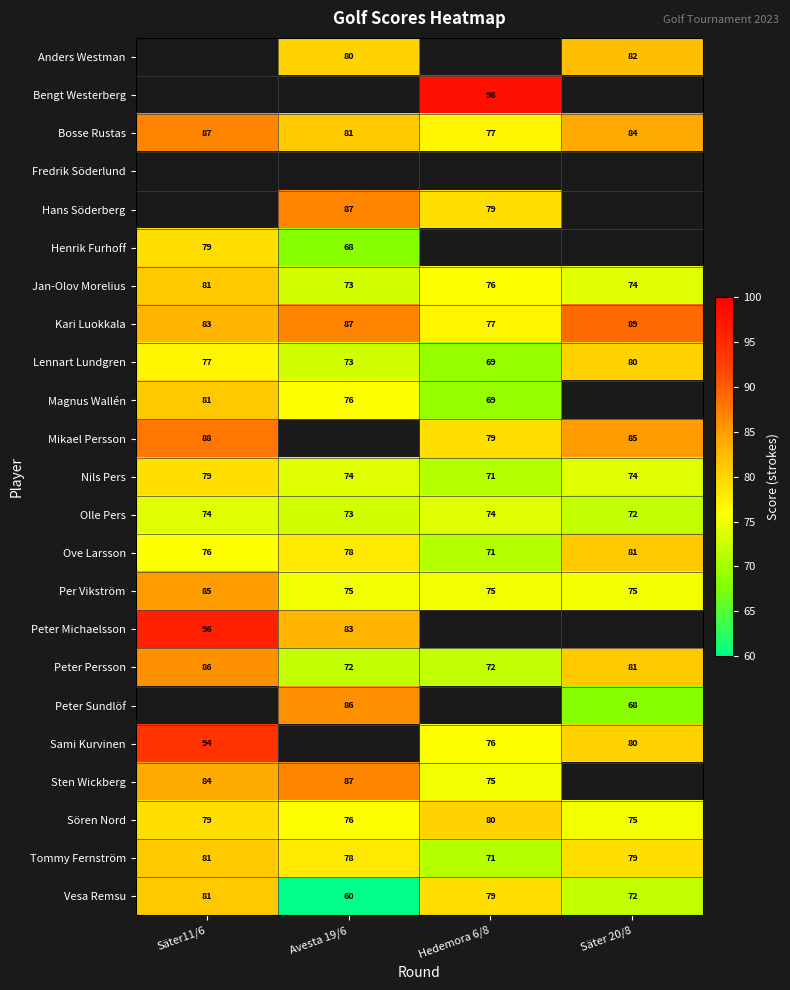

What is the sum of all Lennart Lundgren values?

299